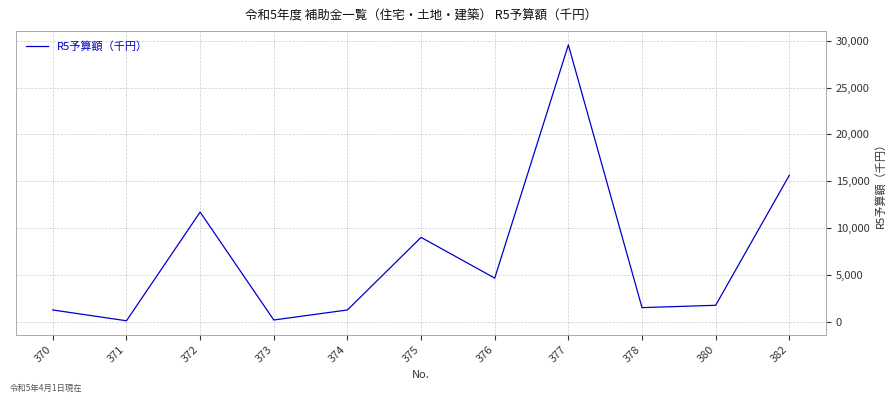

What is the greatest value displayed?

29550